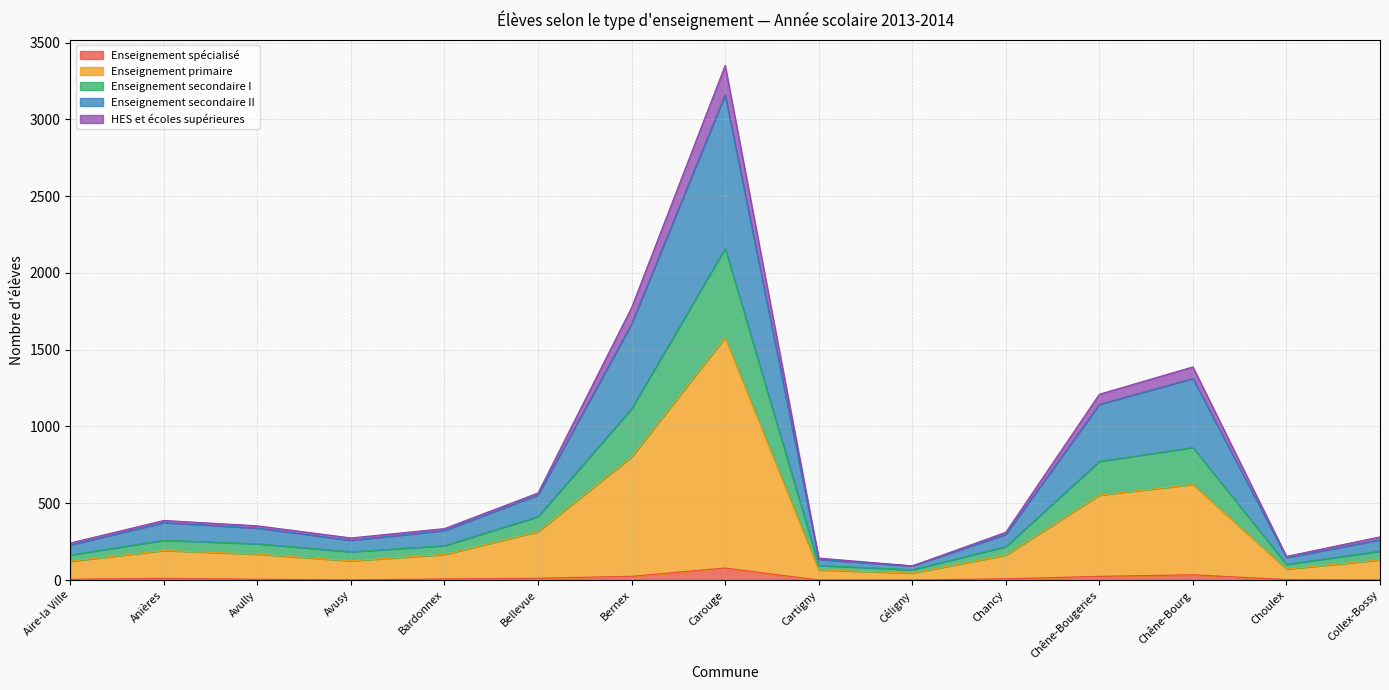

At which category is the sum across all series the highest?

Carouge